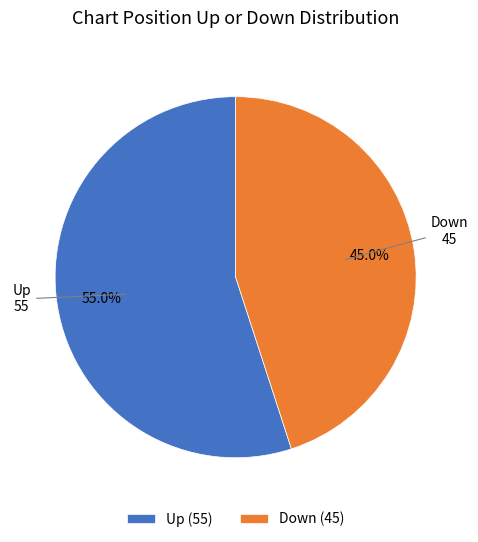

What is the majority slice?

Up (55)